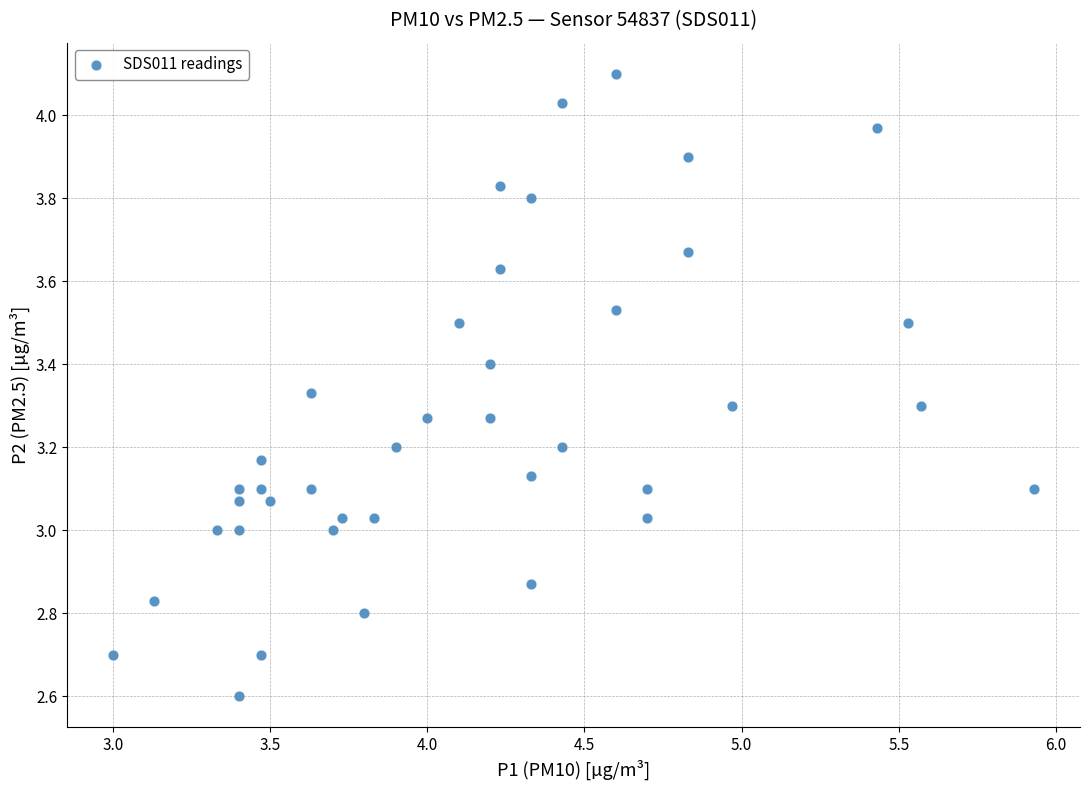

What is the range of Y values (max minus min)?

1.5